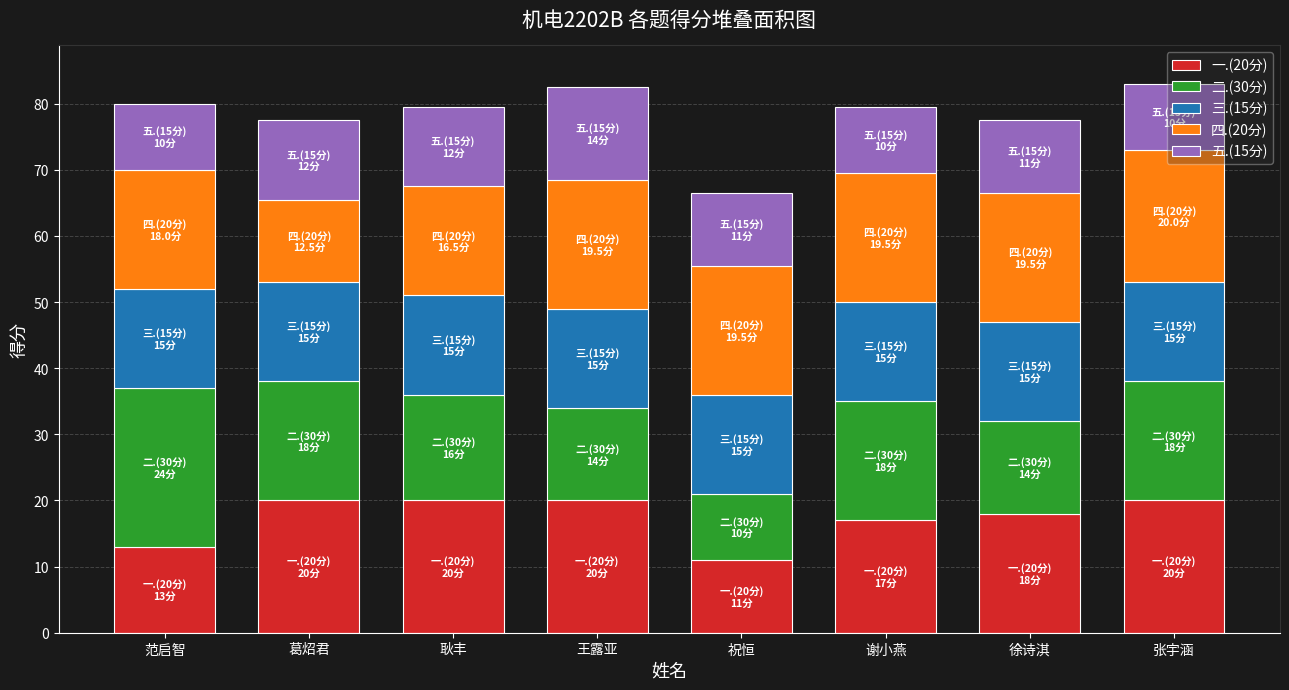

What is the difference between the second highest and minimum values in the 一.(20分) series?

9.0